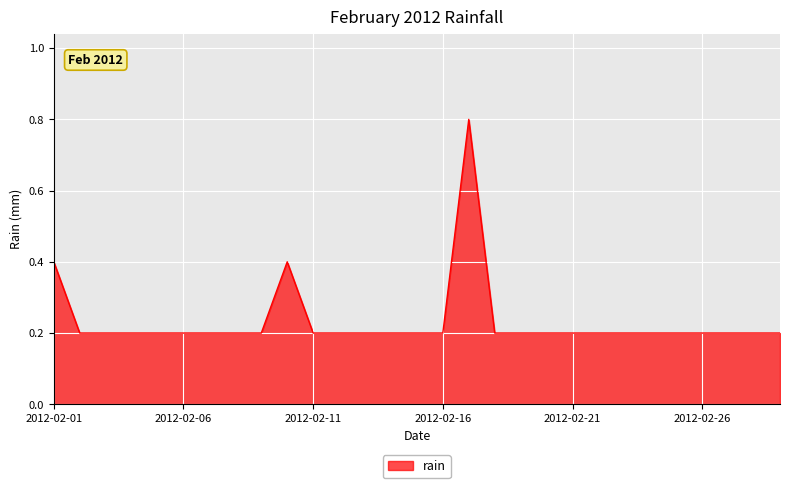

What is the difference between the maximum and minimum values?

0.6